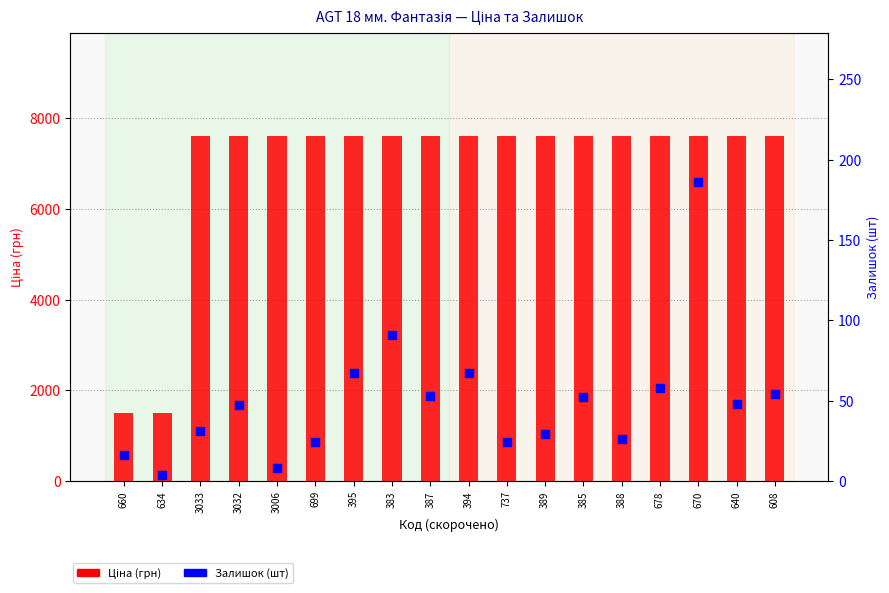

What is the total value across all series at 737?

7631.2